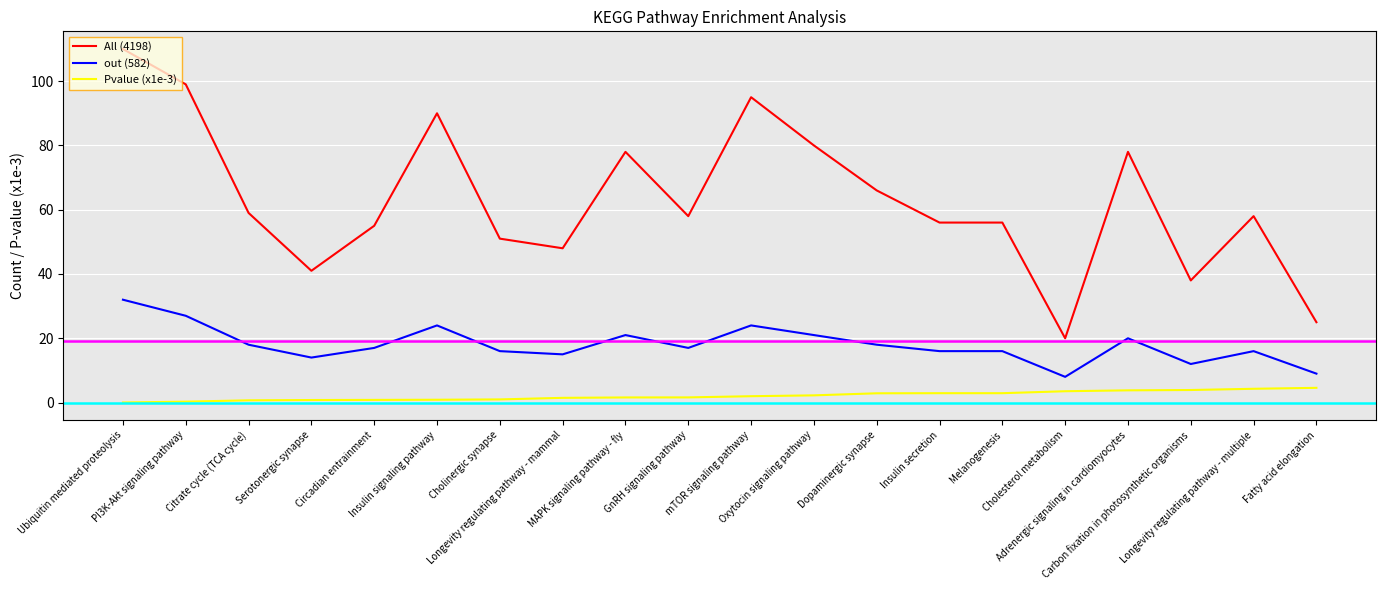

How many distinct data groups are displayed?

3